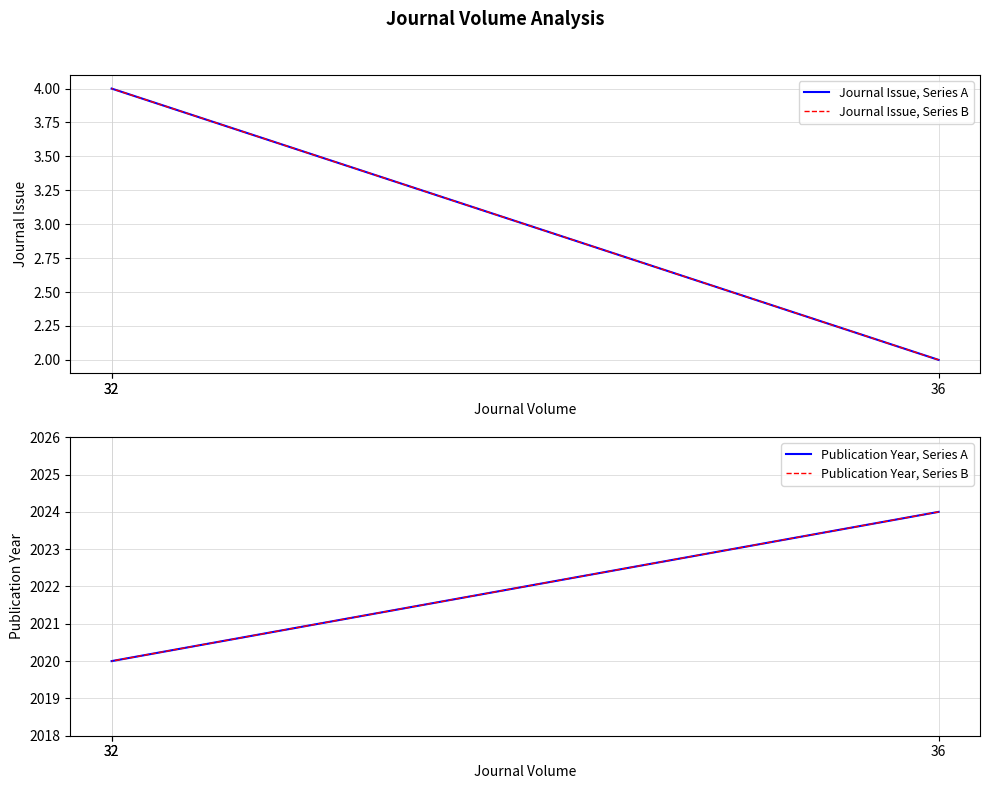

Rank the series by their maximum value, from highest to lowest.

Publication Year, Series A, Publication Year, Series B, Journal Issue, Series A, Journal Issue, Series B